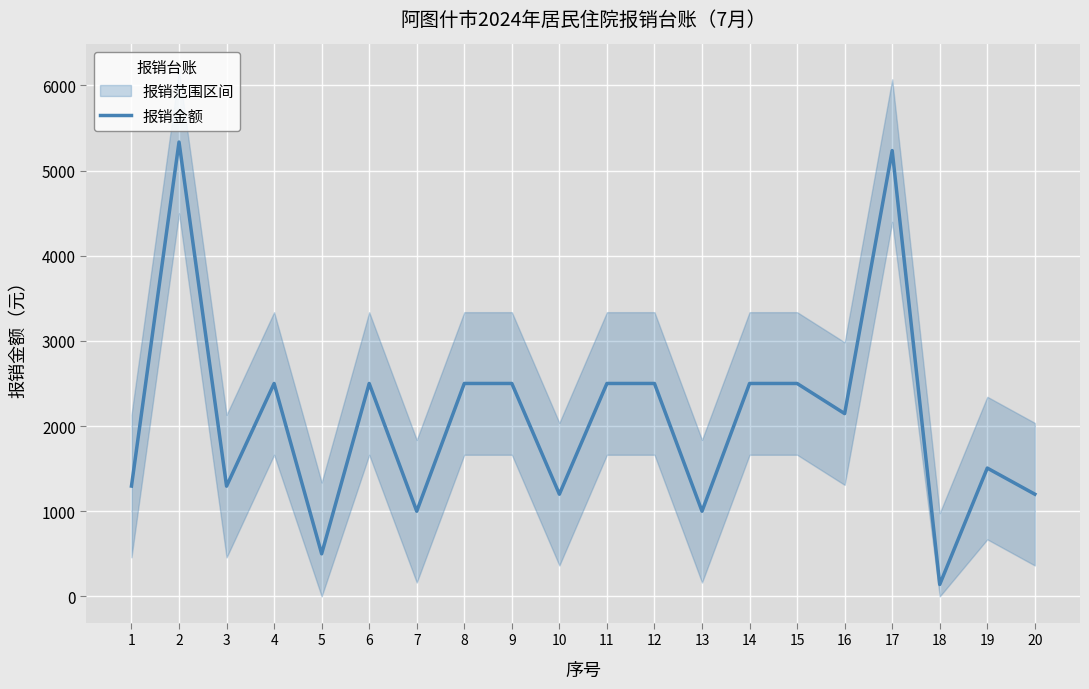

Approximately how many times larger is the value at 15 compared to 13?

2.5